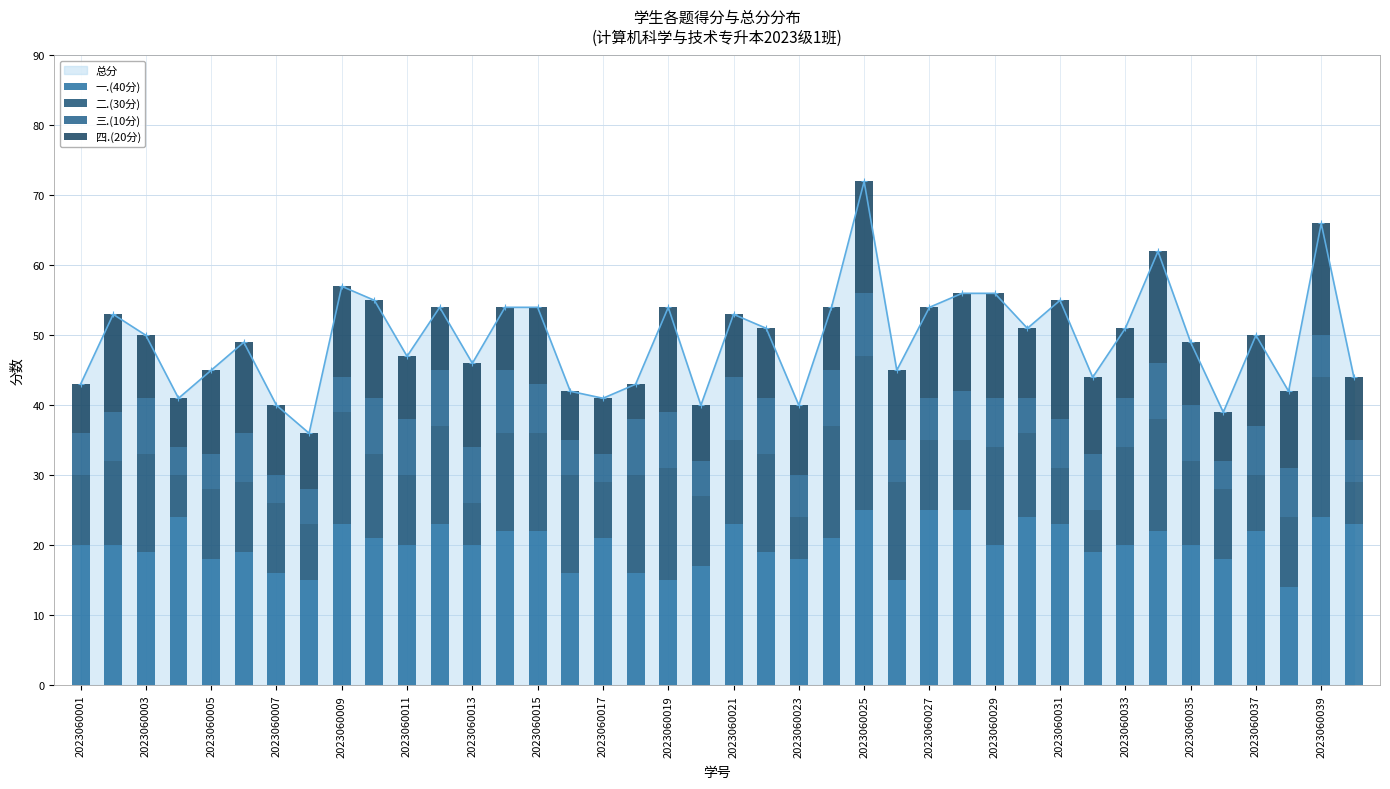

In 总分, how many points are lower than both neighbors (excluding endpoints)?

12